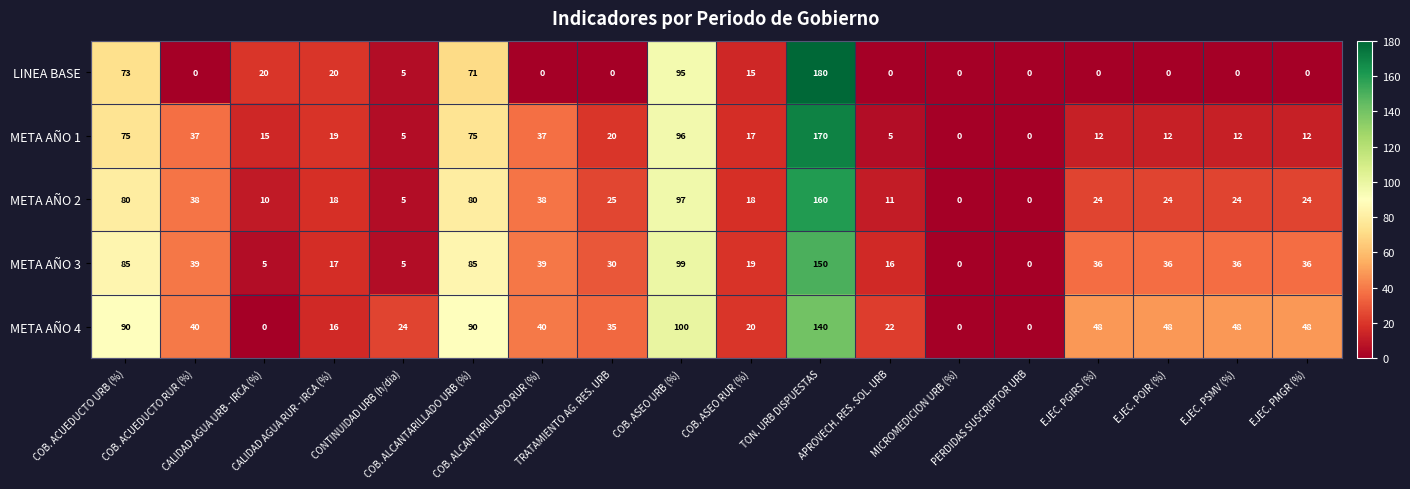

Which series has the largest range (max minus min)?

LINEA BASE